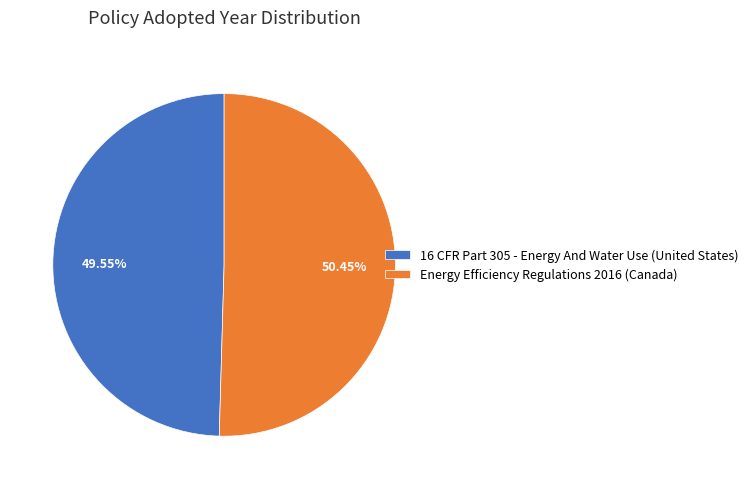

Rank the categories by value from lowest to highest.

16 CFR Part 305 - Energy And Water Use (United States), Energy Efficiency Regulations 2016 (Canada)